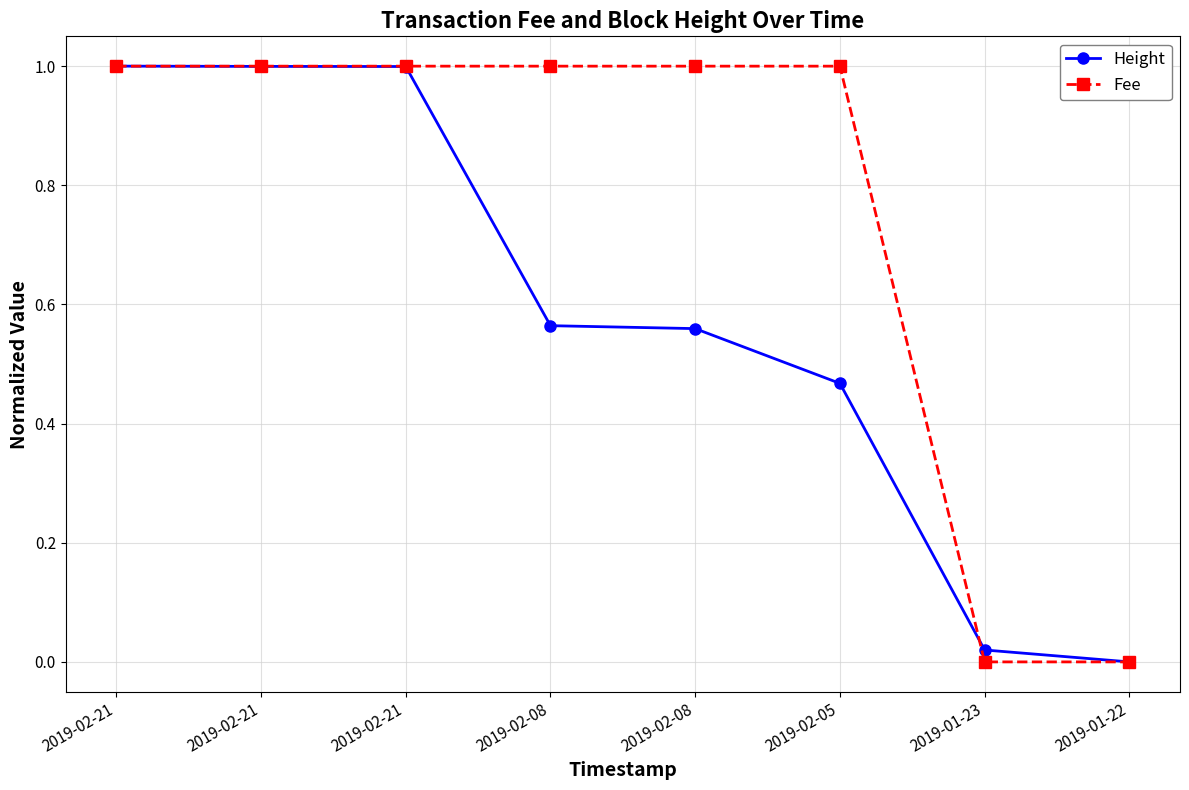

True or false: Height has a value of 1.0 at 2019-02-21.

True